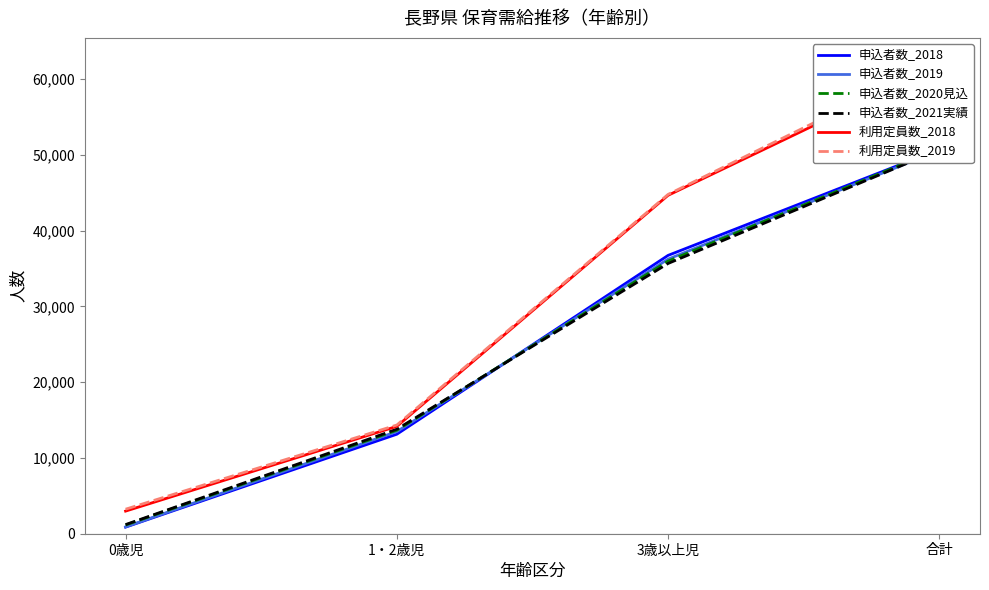

Is the value of 利用定員数_2018 at 合計 greater than the value of 申込者数_2018 at 1・2歳児?

Yes